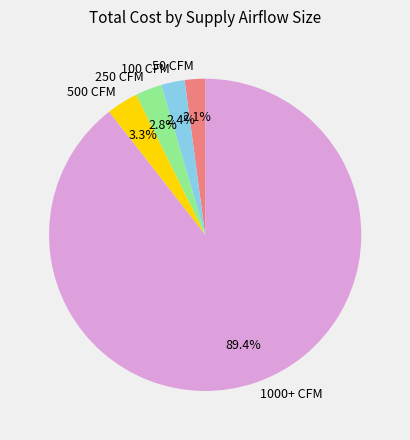

Which has a higher value, 1000+ CFM or 100 CFM?

1000+ CFM